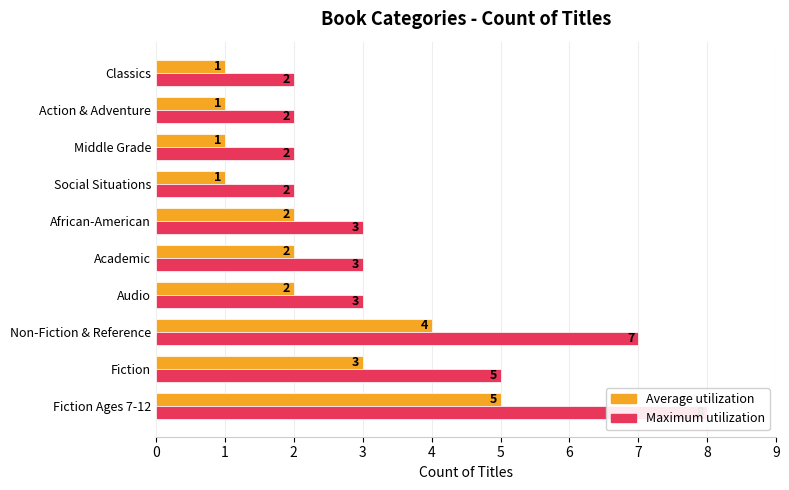

Between Audio and Action & Adventure, which is larger?

Audio